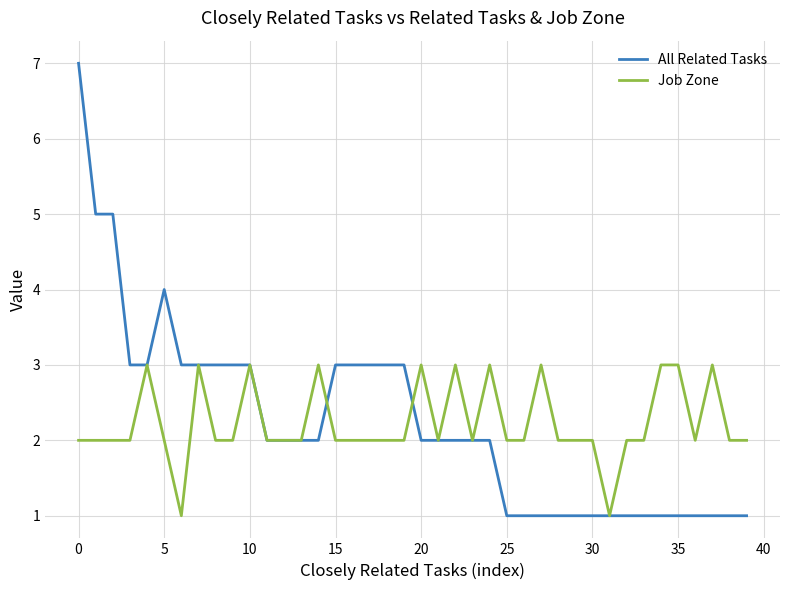

What is the maximum value for Job Zone?

3